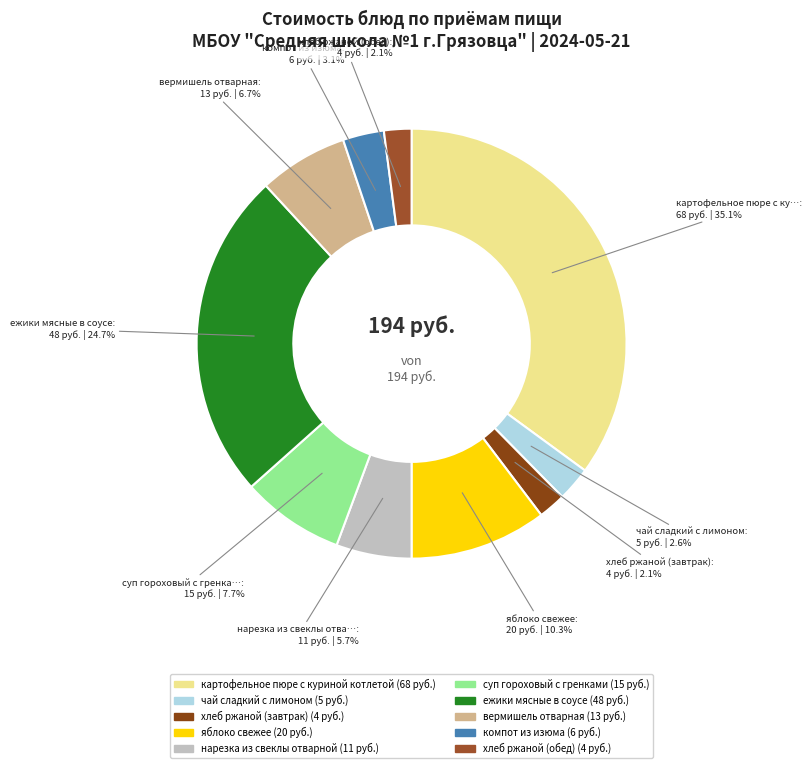

To the nearest percent, what portion does компот из изюма represent?

3%